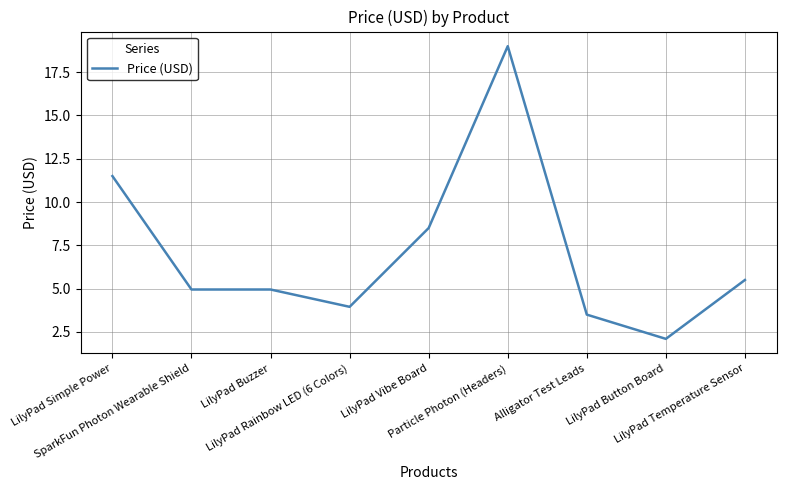

What is the sum of the values at LilyPad Temperature Sensor and LilyPad Button Board?

7.6